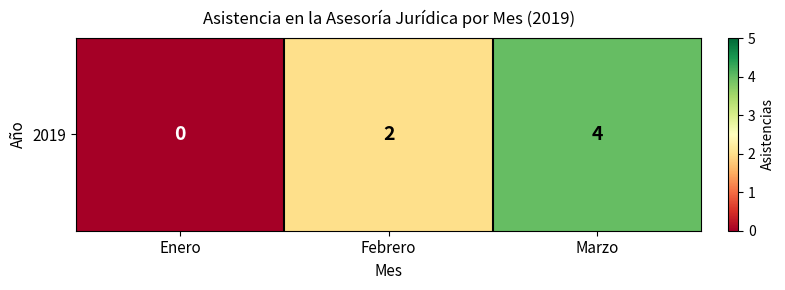

How many values are below 2?

1